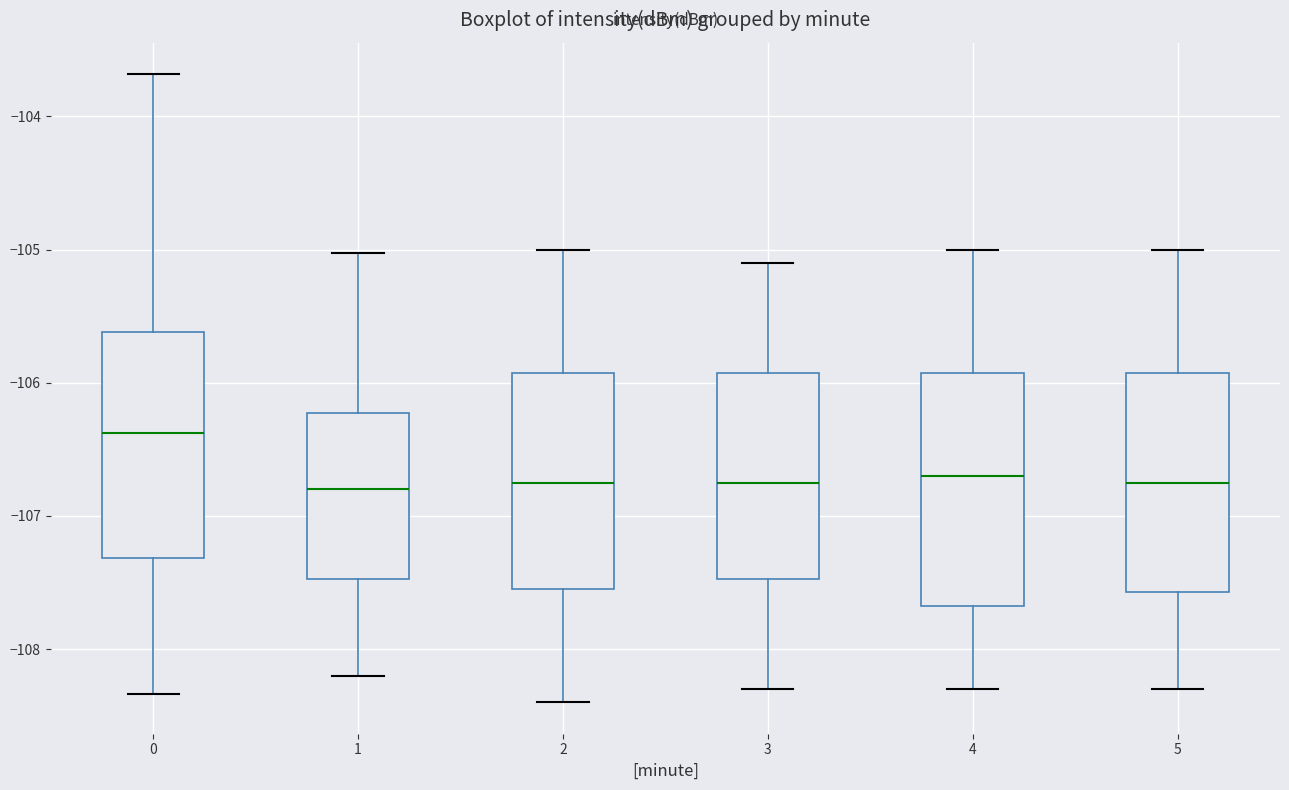

Reading left to right, read every box against the y-axis: the position of its median line, the range the box covers, and the ends of its whiskers. The values are not printed on the chart, so give them approximately, as read against the axis.

0: median -106.4, box -107.3 to -105.6, whiskers -108.3 to -103.7
1: median -106.8, box -107.5 to -106.2, whiskers -108.2 to -105.0
2: median -106.7, box -107.5 to -105.9, whiskers -108.4 to -105.0
3: median -106.7, box -107.5 to -105.9, whiskers -108.3 to -105.1
4: median -106.7, box -107.7 to -105.9, whiskers -108.3 to -105.0
5: median -106.7, box -107.6 to -105.9, whiskers -108.3 to -105.0